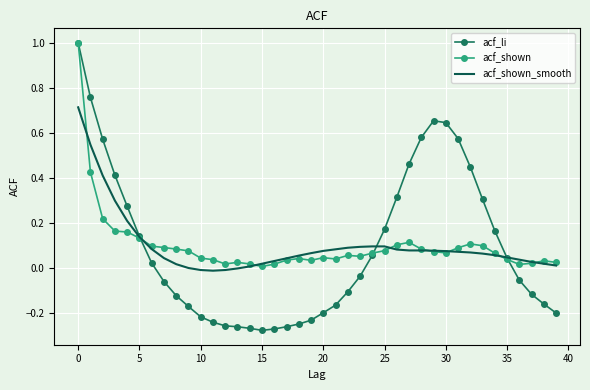

What is the maximum value shown in the chart?

1.0